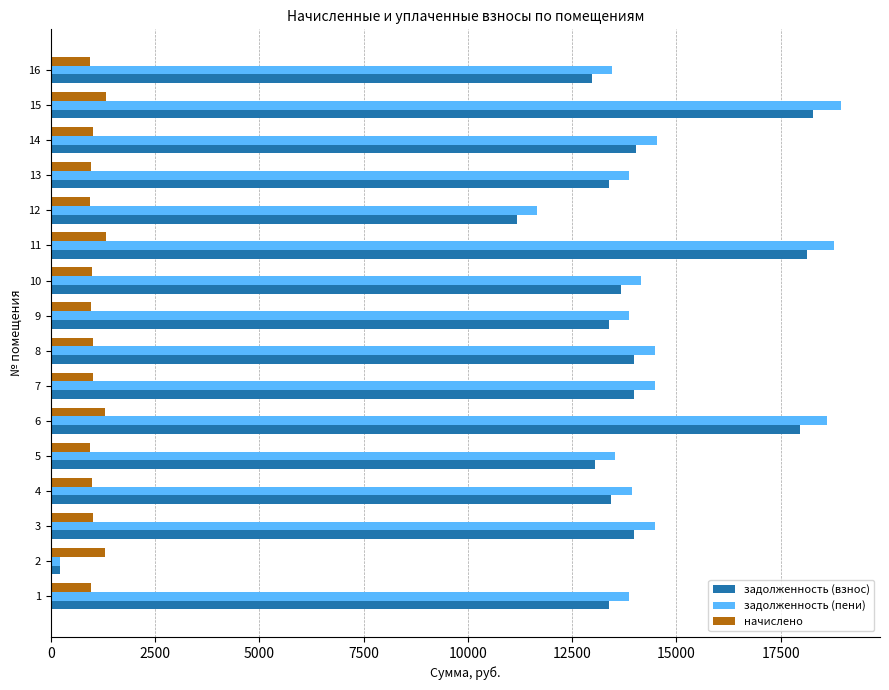

How many categories are shown in the chart?

16